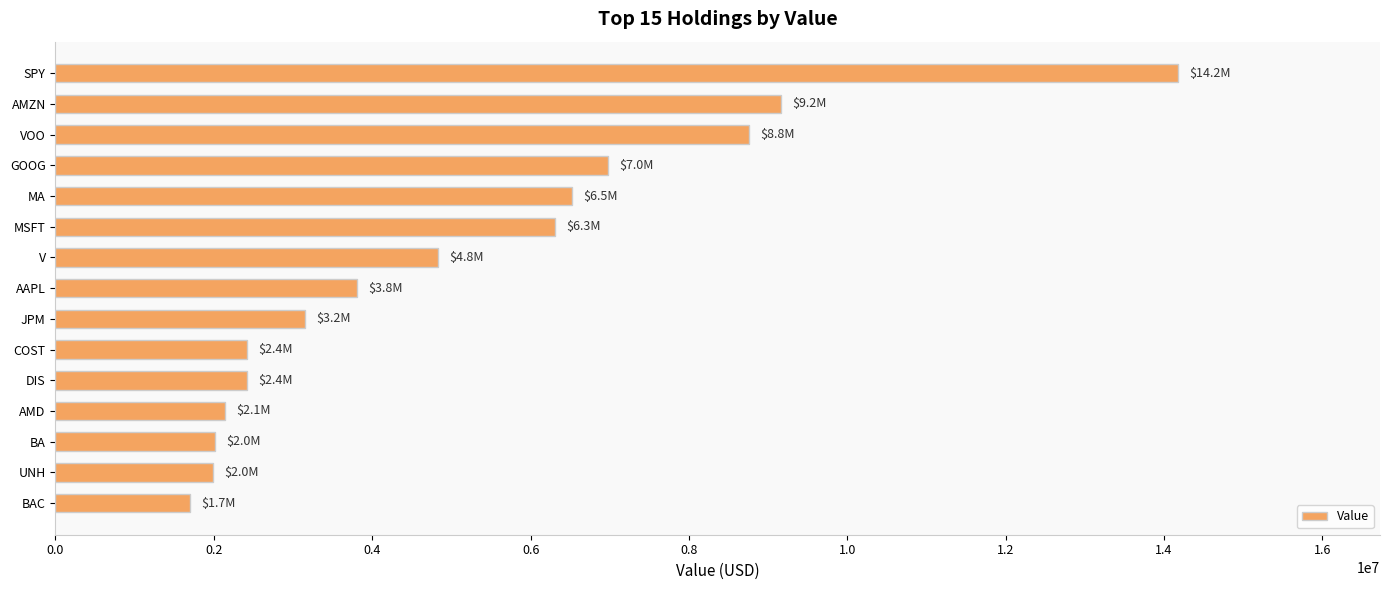

What is the label of the 10th bar from the bottom?

MSFT